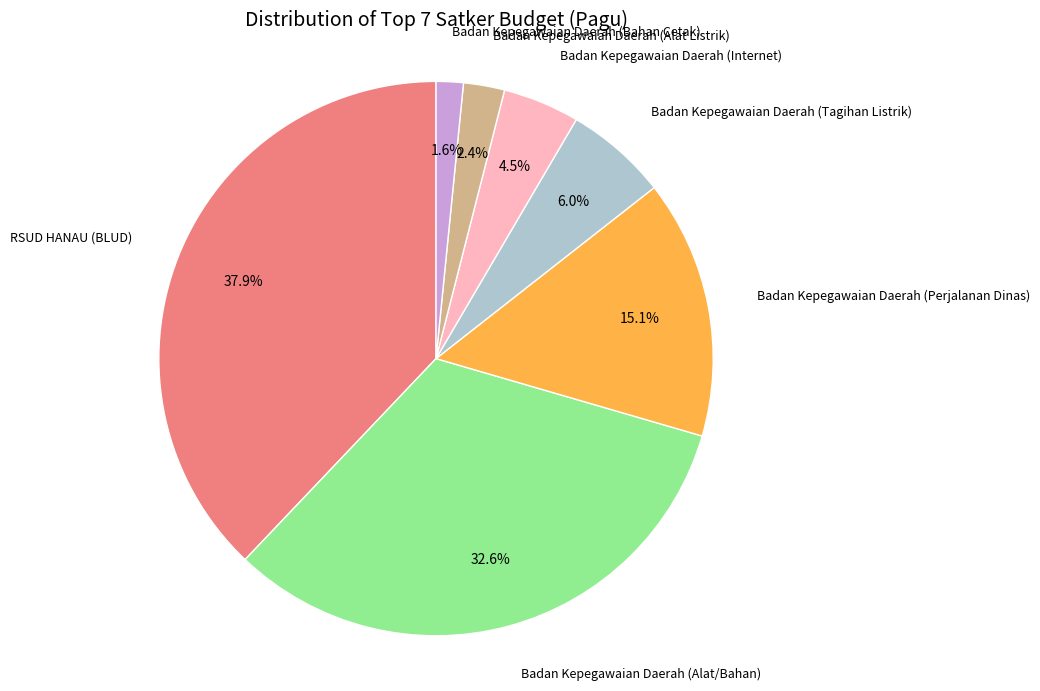

How many segments does this pie chart have?

7